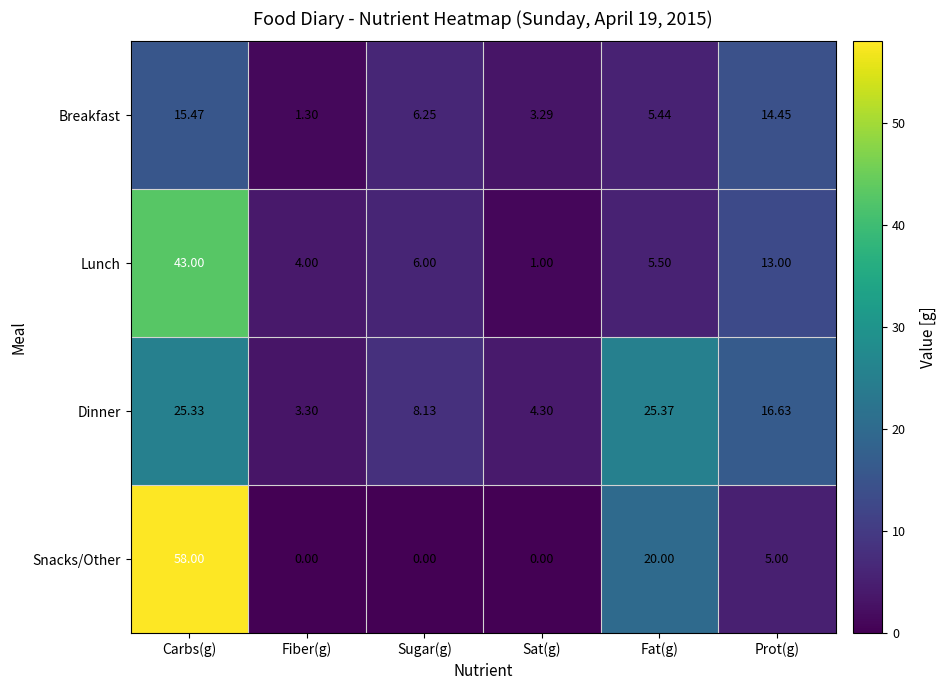

Which series has the largest total across all categories?

Dinner